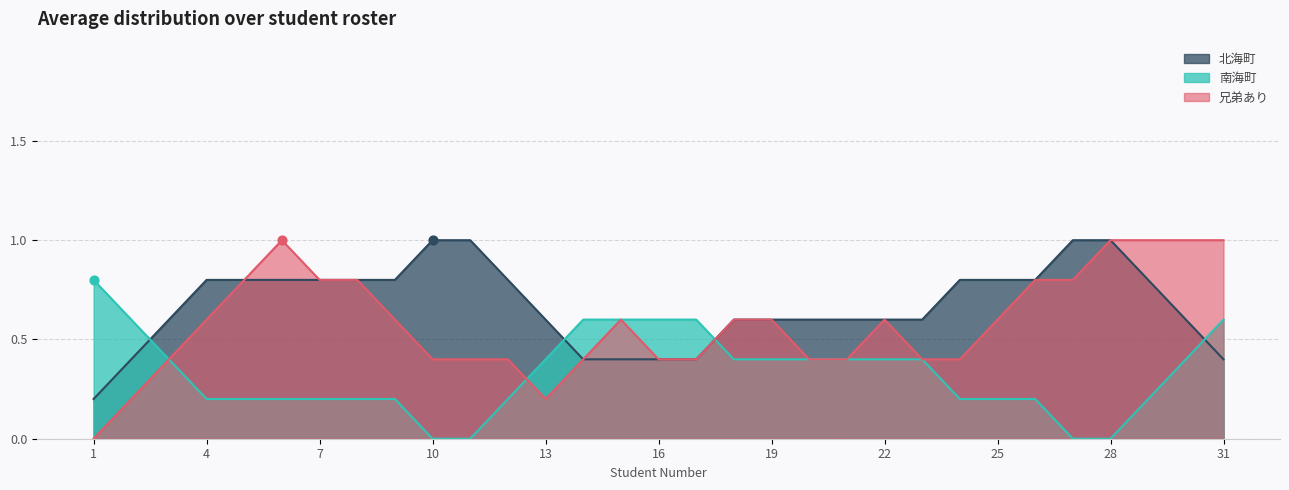

Which series has the largest total across all categories?

北海町